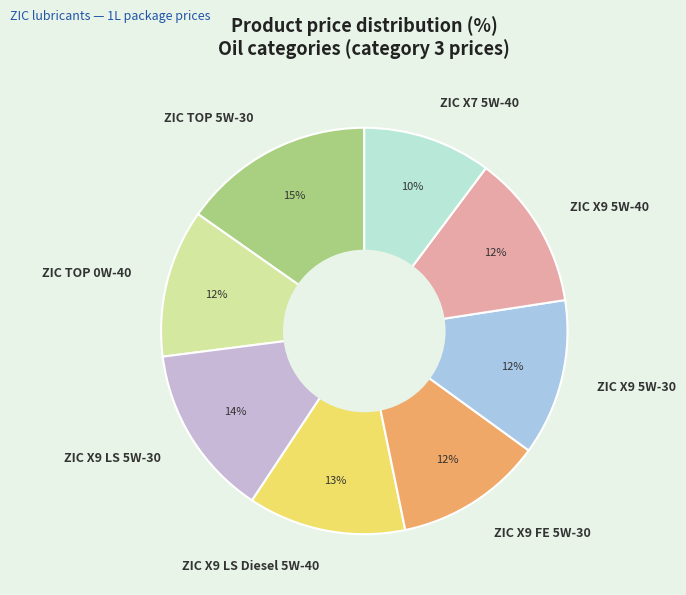

Count the number of slices in the pie.

8